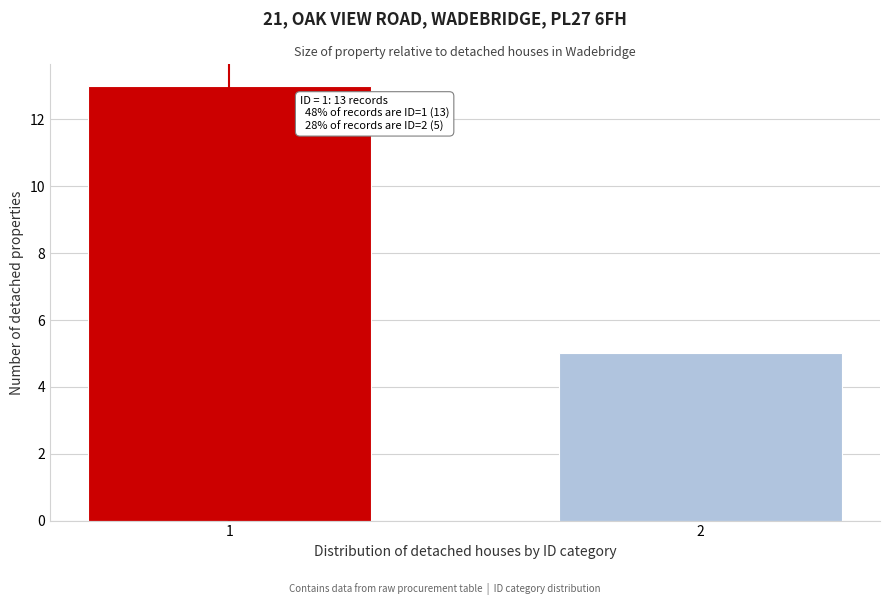

Reading right to left, extract all data points from this chart.

5	13